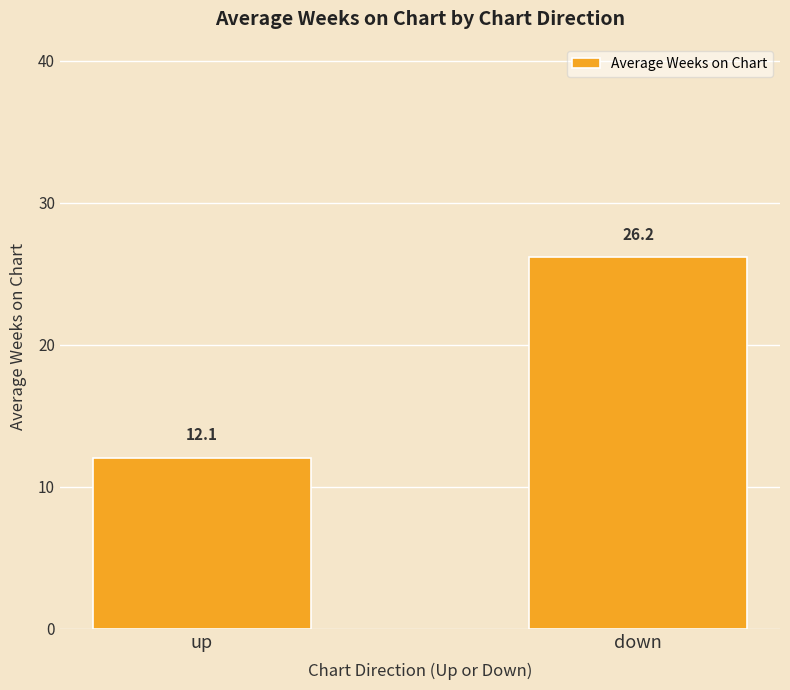

Rank the categories by value from highest to lowest.

down, up